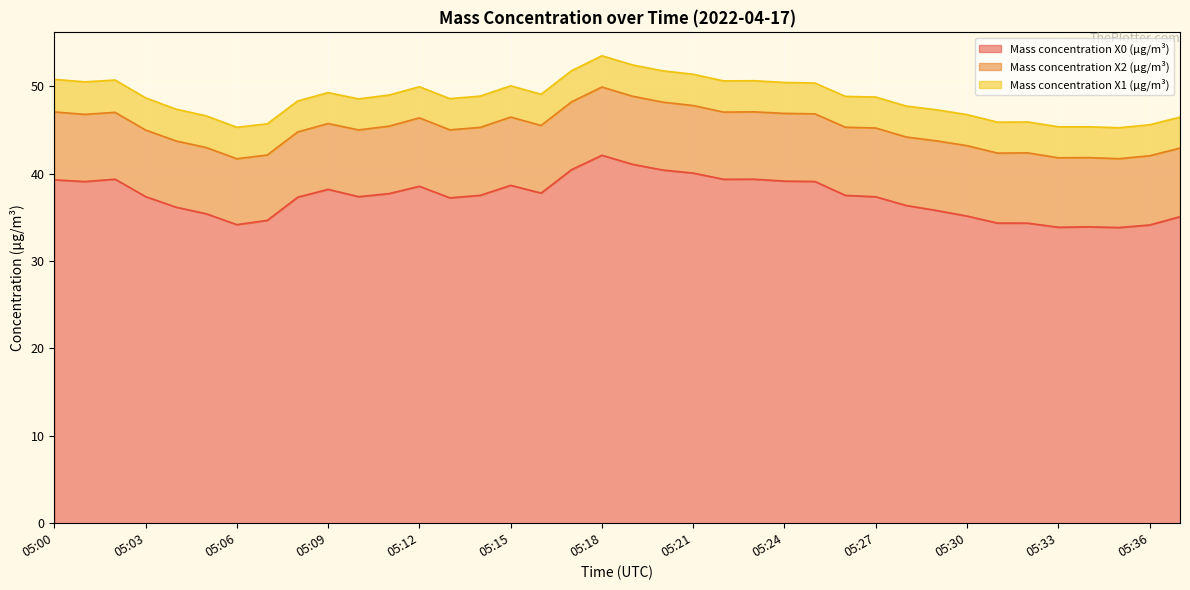

Which has a higher value, 05:02 or 05:33?

05:02